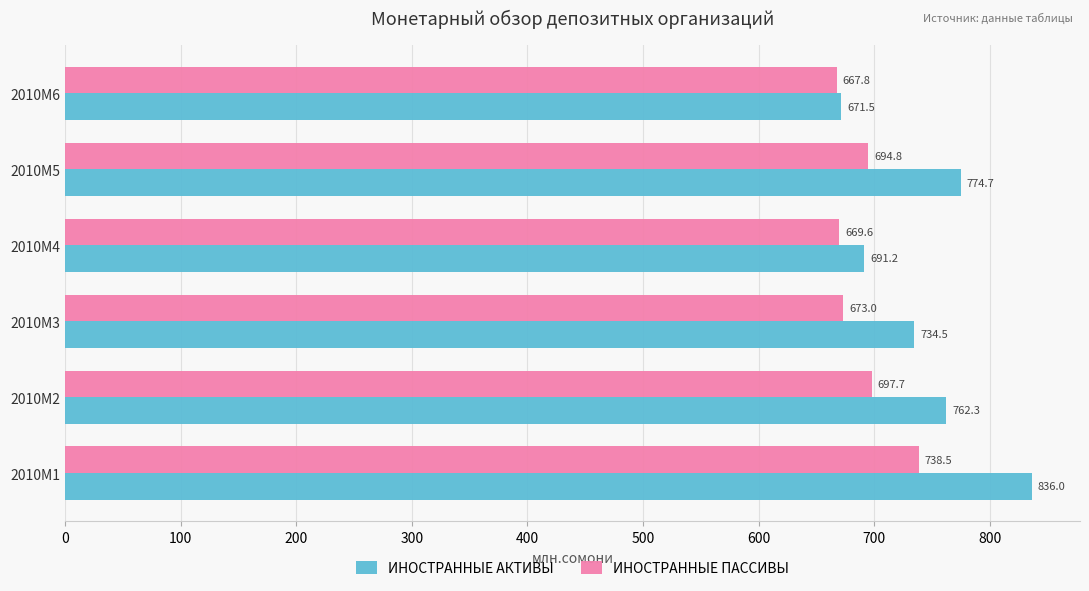

Which series has the largest total across all categories?

ИНОСТРАННЫЕ АКТИВЫ